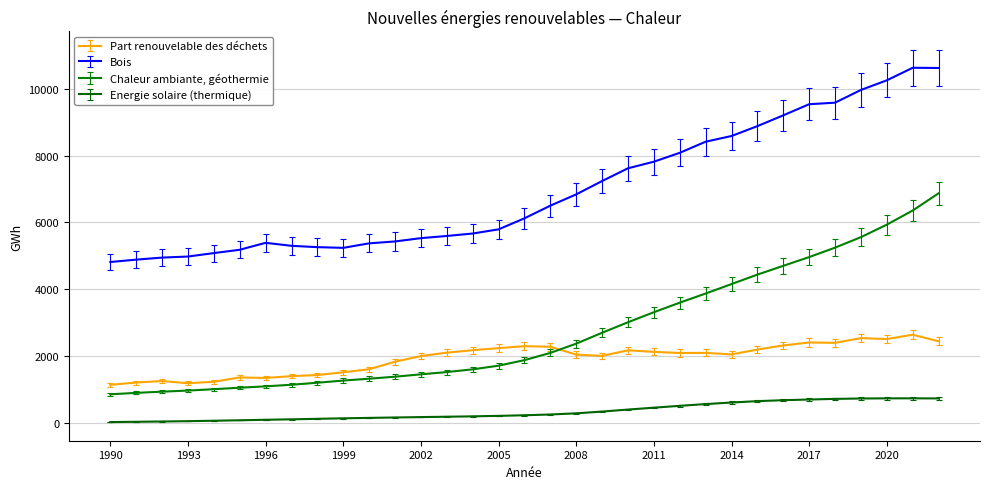

What is the difference between the maximum and minimum values in the Energie solaire (thermique) series?

710.2